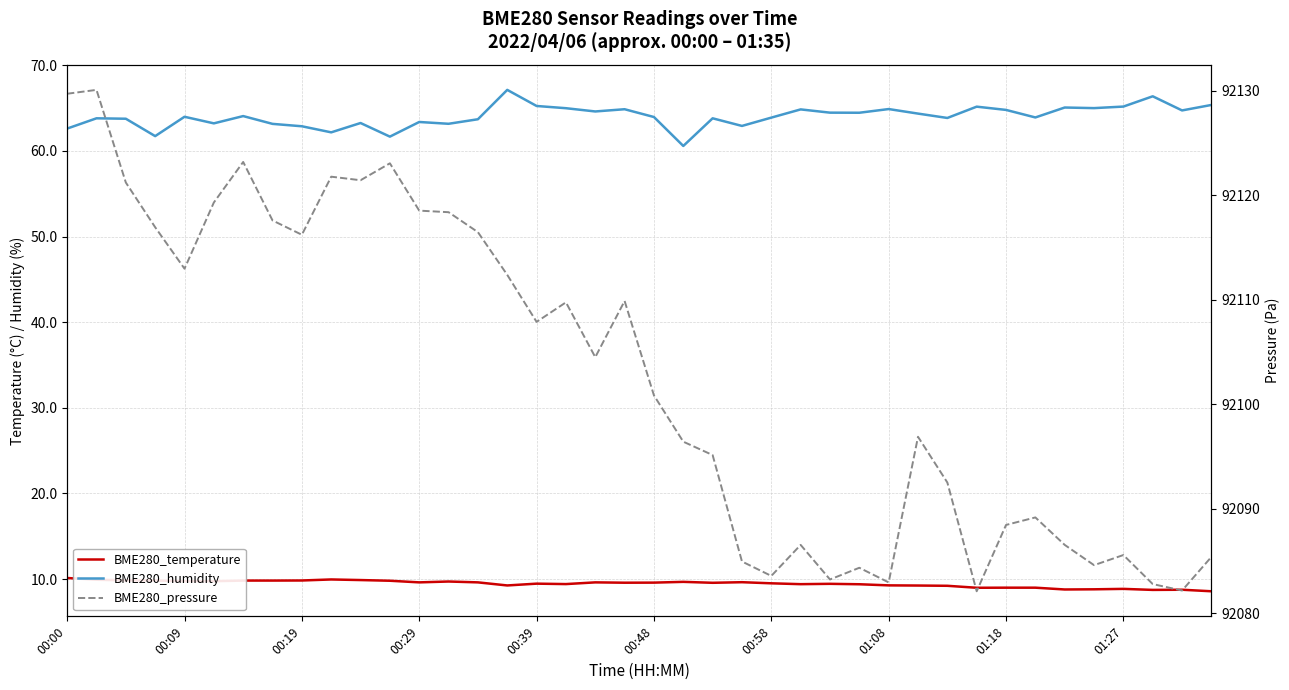

Which category has the highest value in the BME280_humidity series?

15